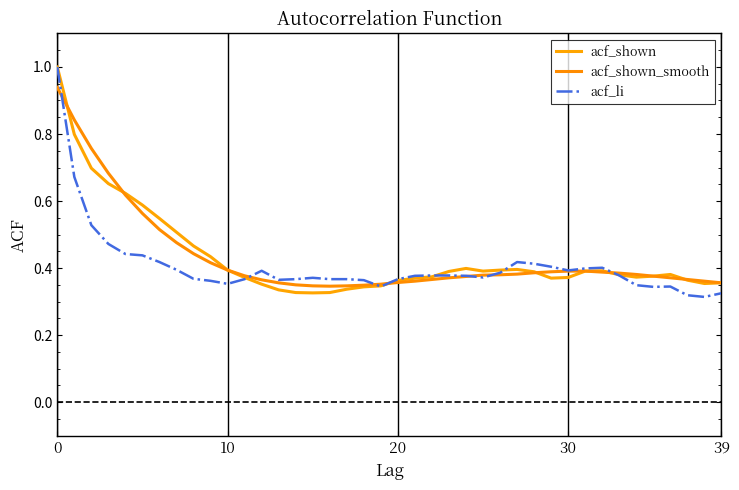

Count the number of data series in this chart.

3